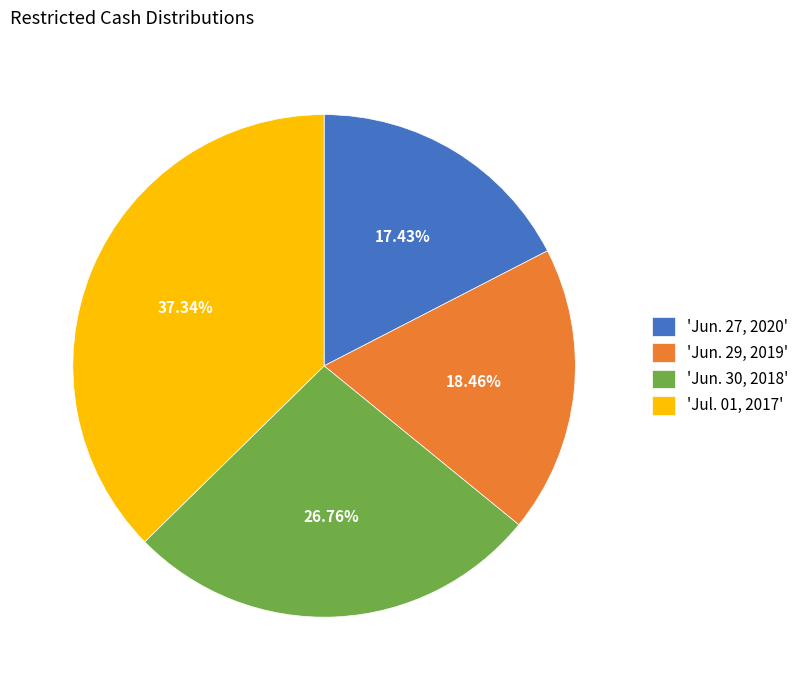

How many slices are in this pie chart?

4